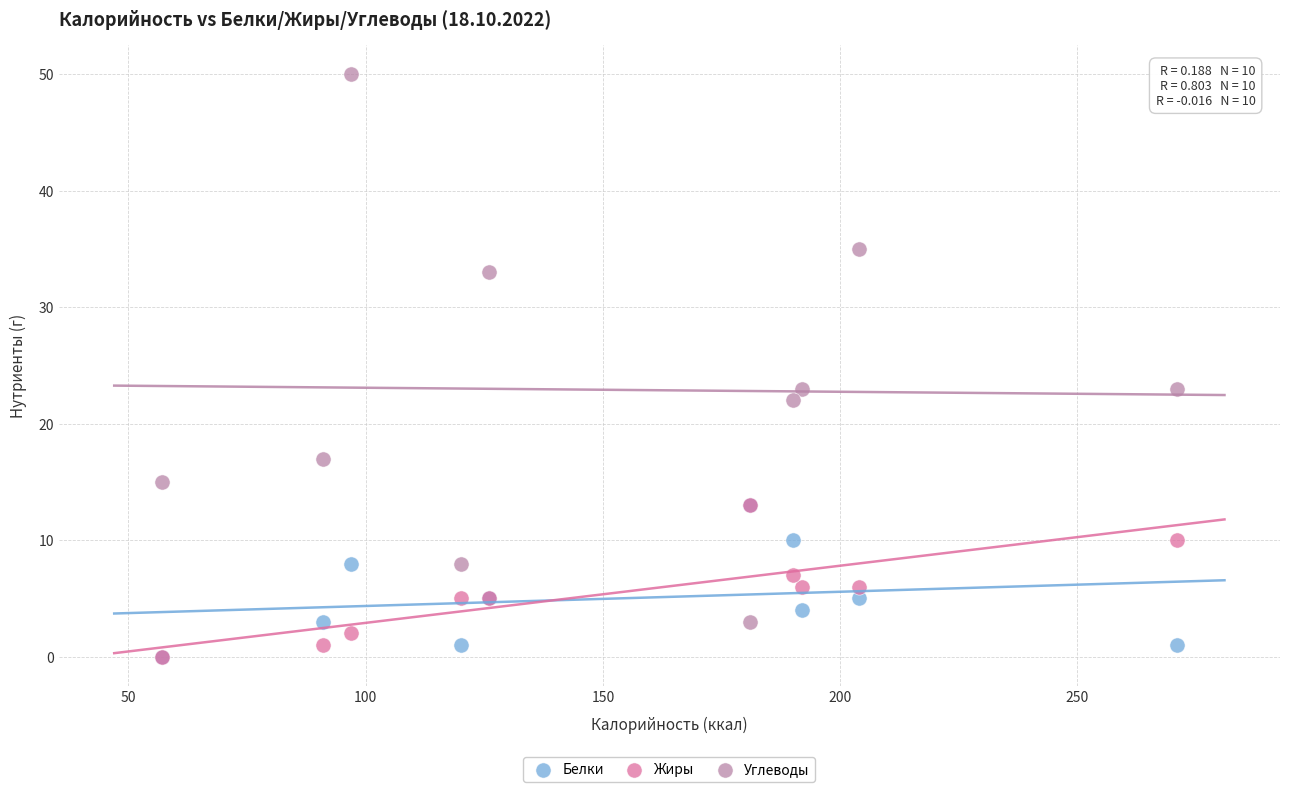

Which series has the largest Y range (max minus min)?

Углеводы